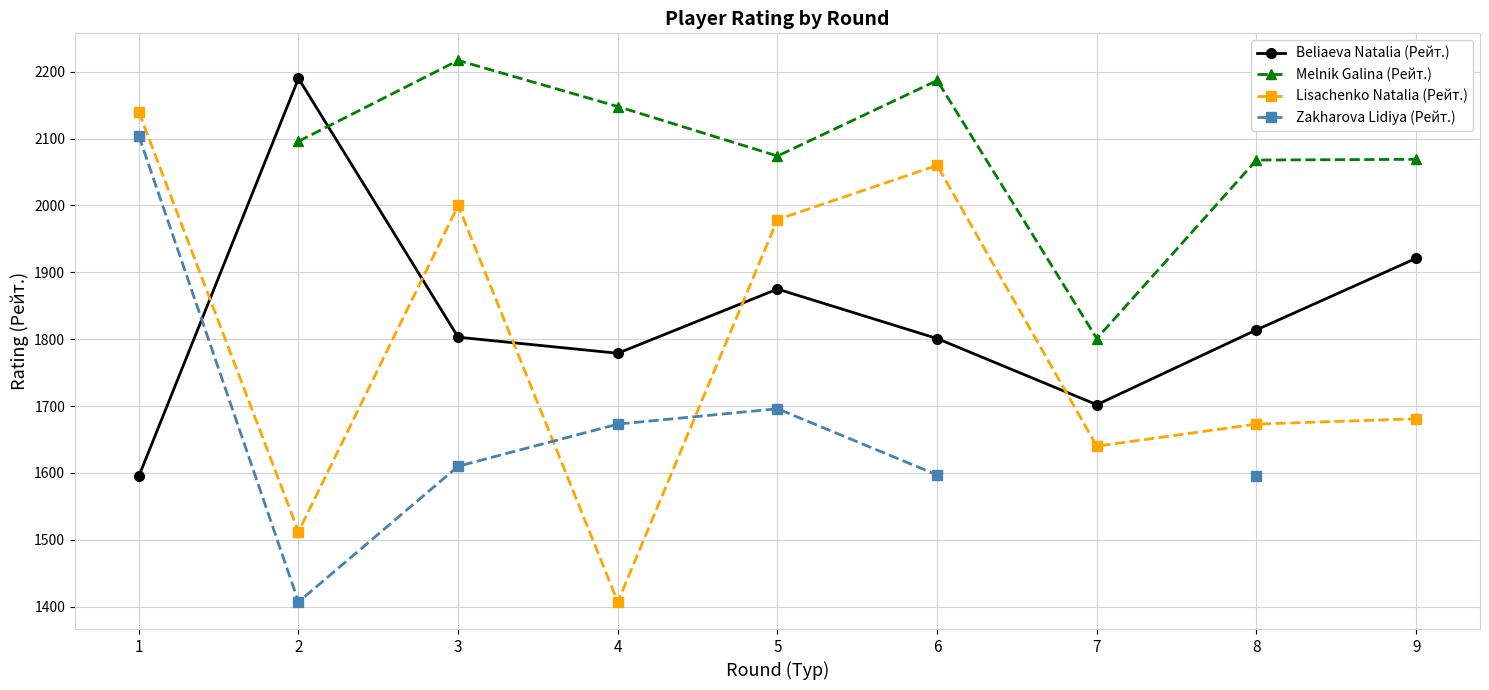

What is the sum of the Beliaeva Natalia (Рейт.) values at 3 and 8?

3617